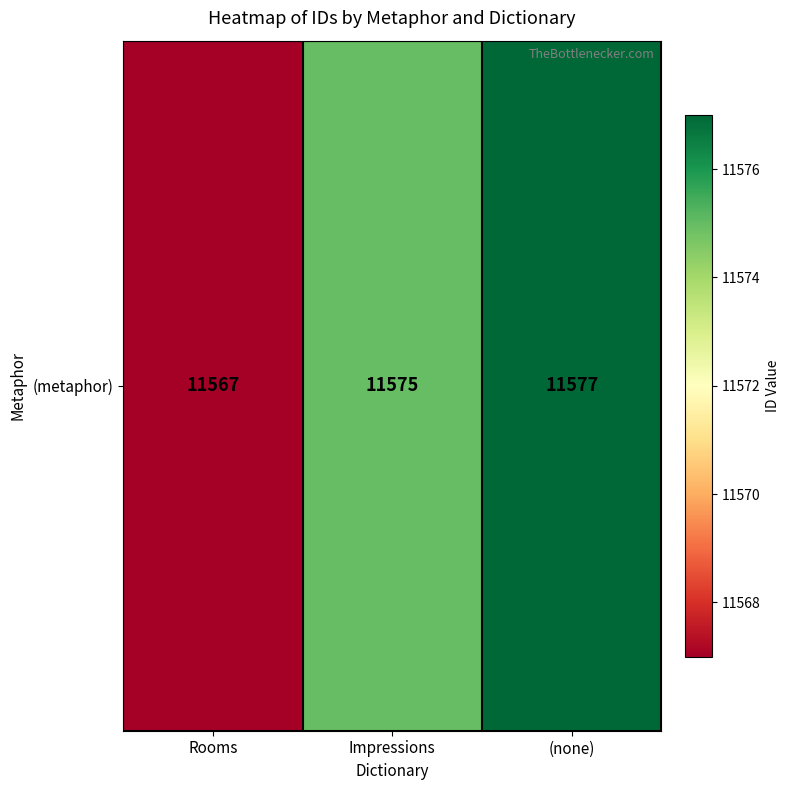

What is the greatest value displayed?

11577